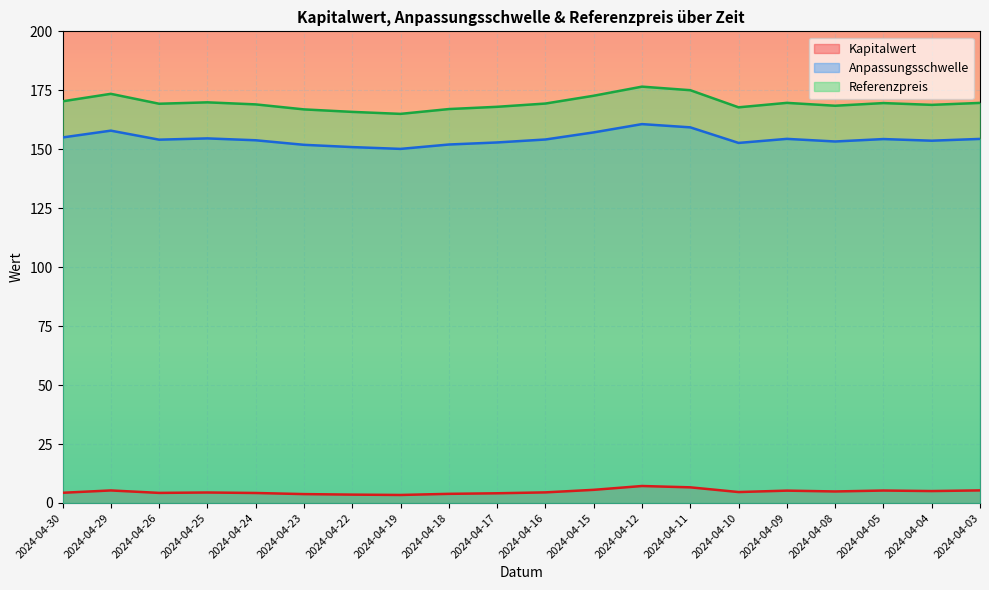

How many series are shown in this chart?

3